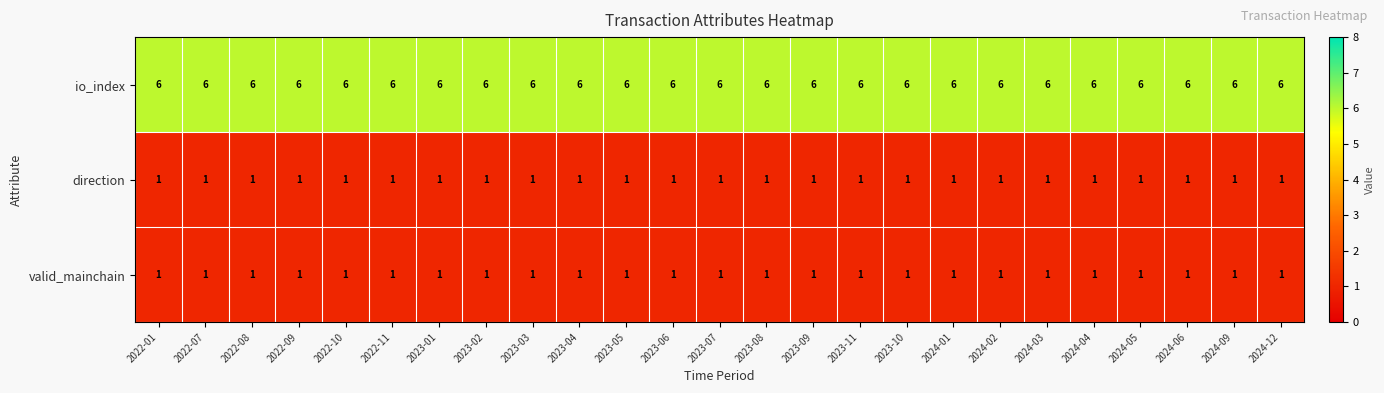

What is the spread (max minus min) of values at 2023-08?

5